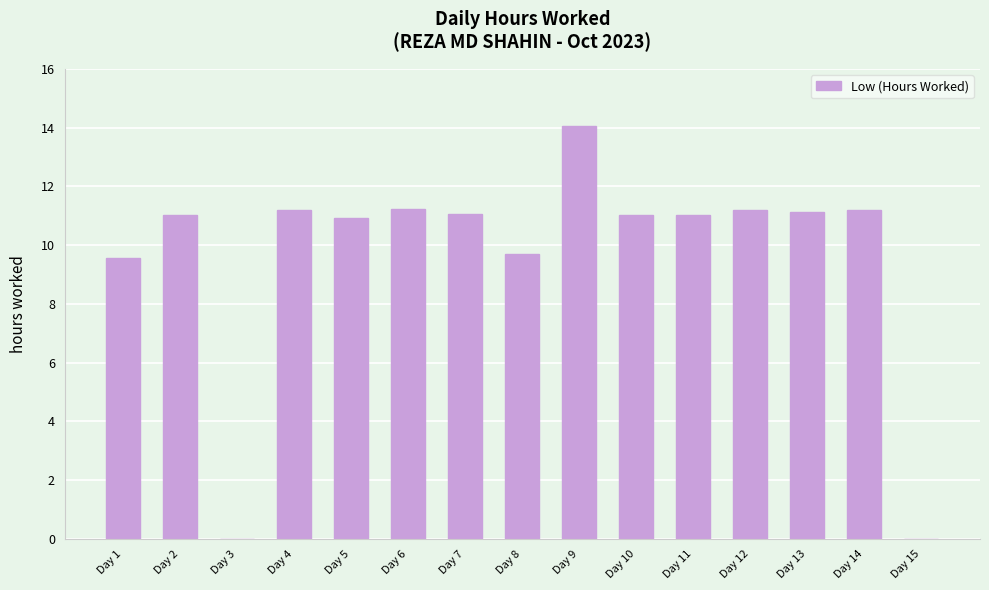

What is the difference between the values at Day 7 and Day 3?

11.1